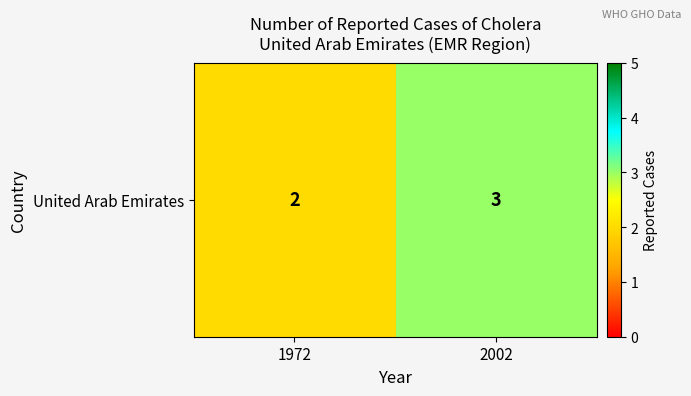

How many distinct data groups are displayed?

1